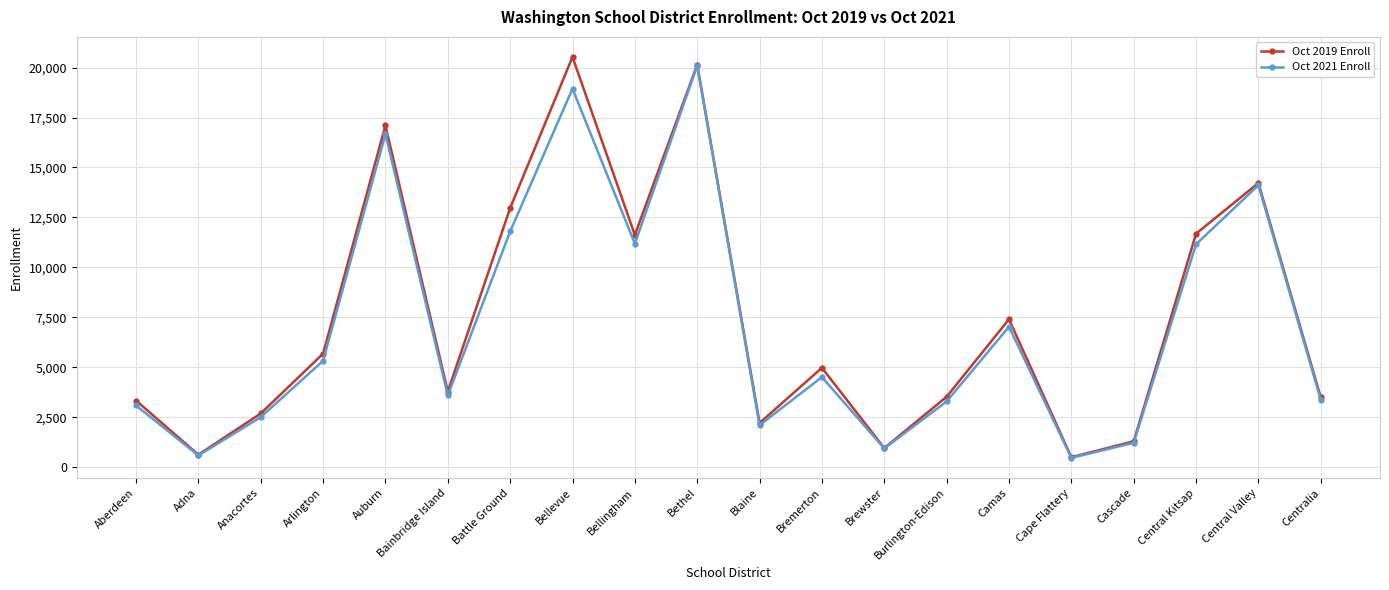

How many lines are shown in the chart?

2